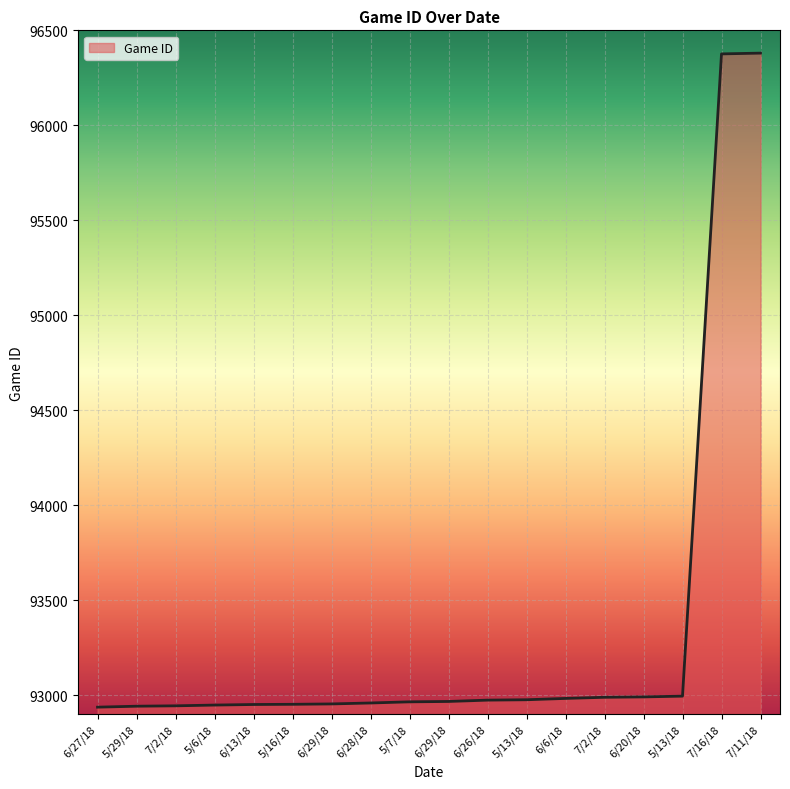

What is the sum of all values?

1680183